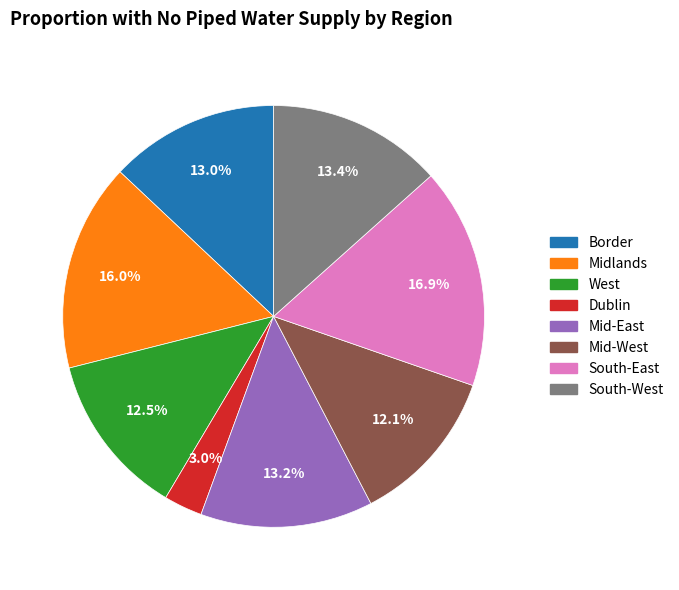

What percentage do West and South-West together represent?

25.9%